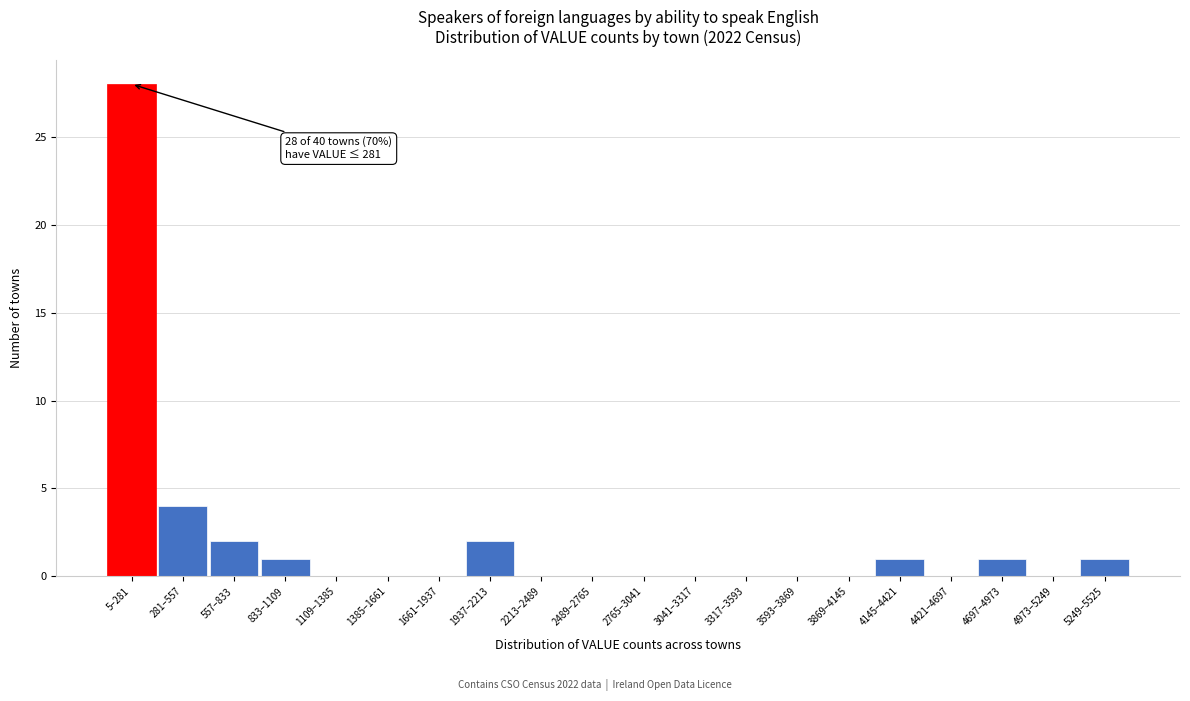

Reading left to right, extract all data points from this chart.

5–281=28	281–557=4	557–833=2	833–1109=1	1109–1385=0	1385–1661=0	1661–1937=0	1937–2213=2	2213–2489=0	2489–2765=0	2765–3041=0	3041–3317=0	3317–3593=0	3593–3869=0	3869–4145=0	4145–4421=1	4421–4697=0	4697–4973=1	4973–5249=0	5249–5525=1